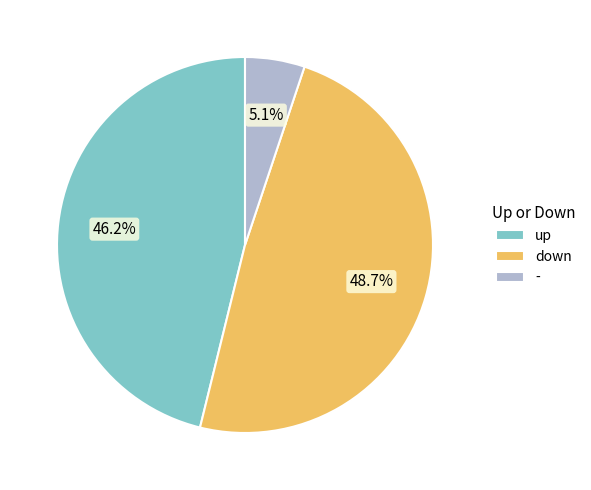

Which has a higher value, - or down?

down